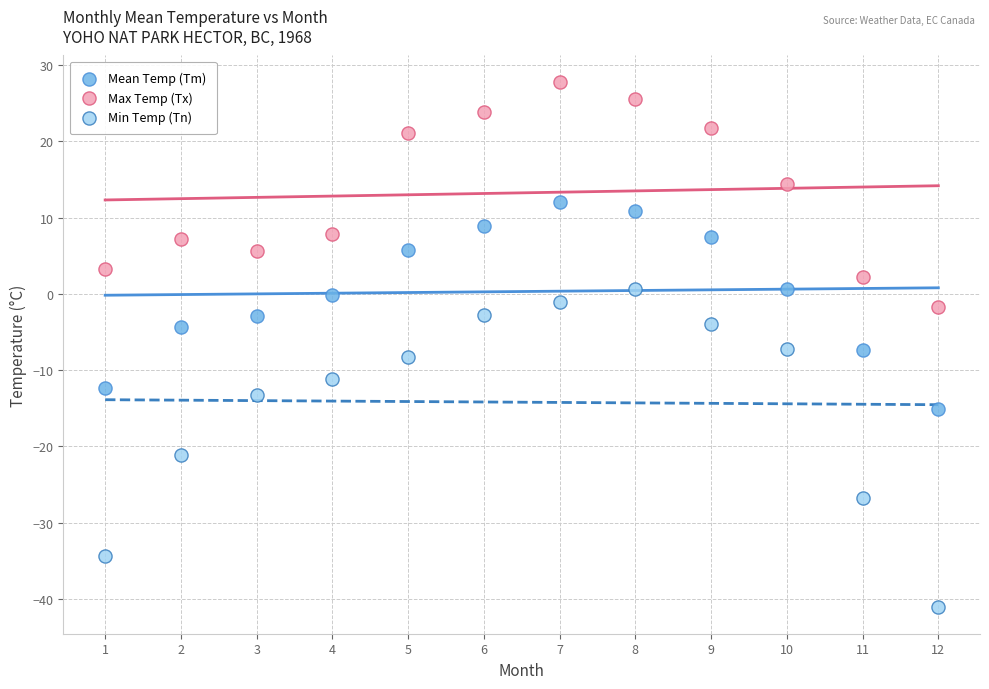

Which series contains the highest Y value?

Max Temp (Tx)